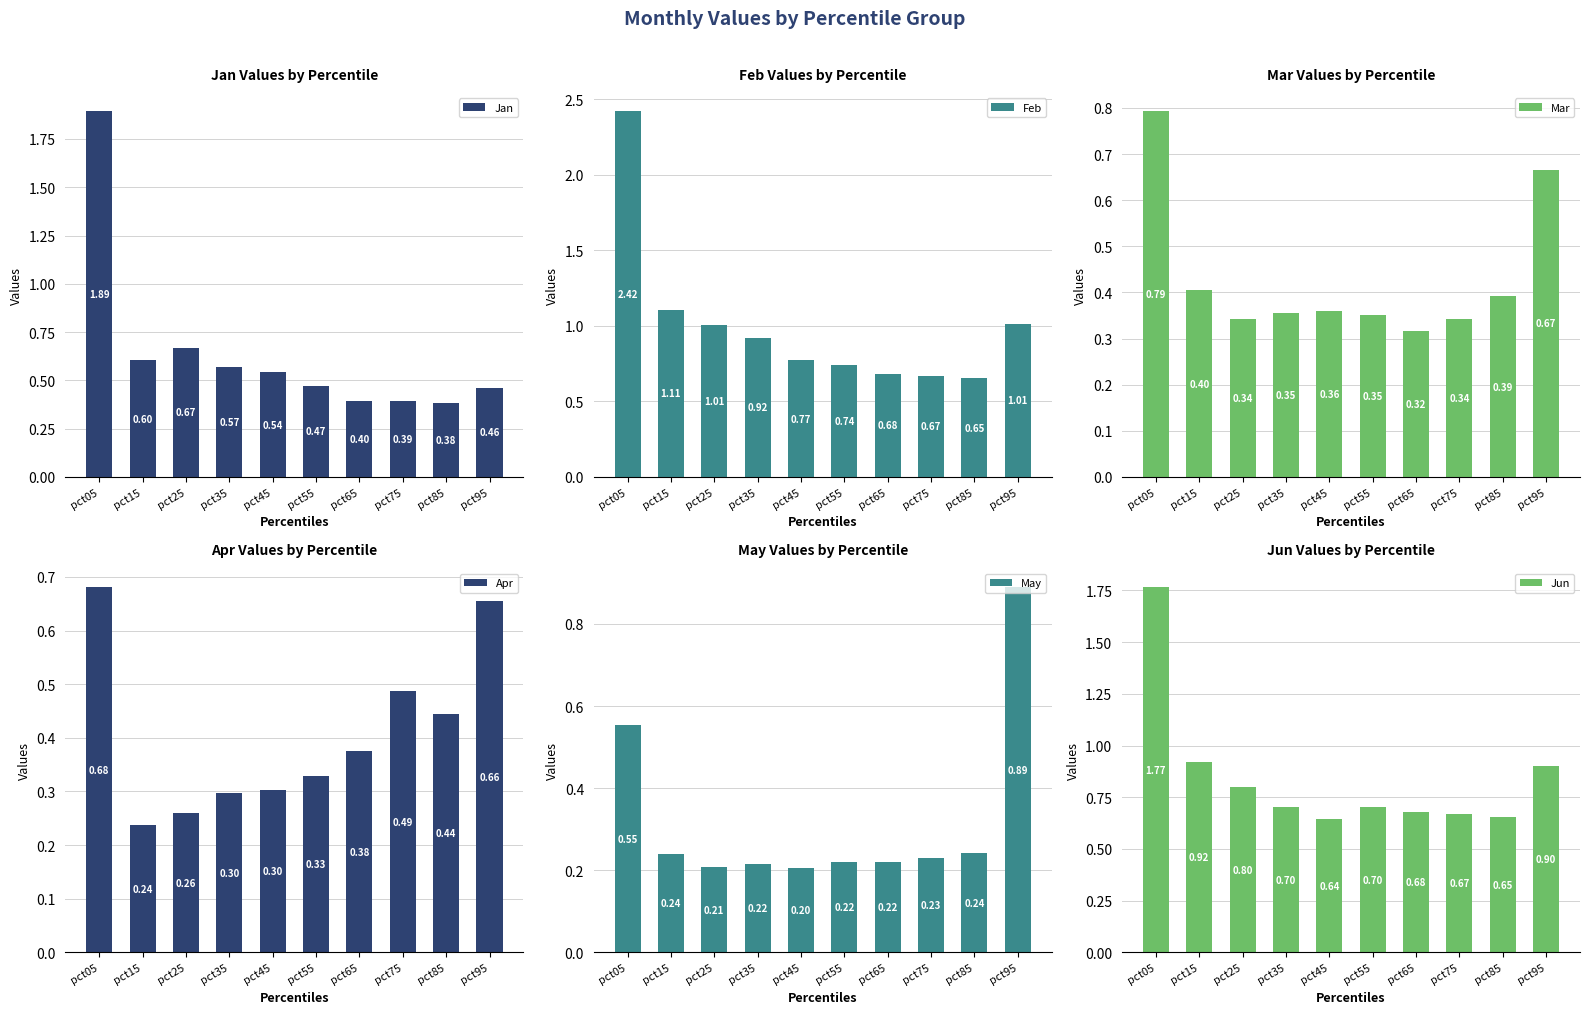

What are all the series names shown in the legend?

Jan, Feb, Mar, Apr, May, Jun